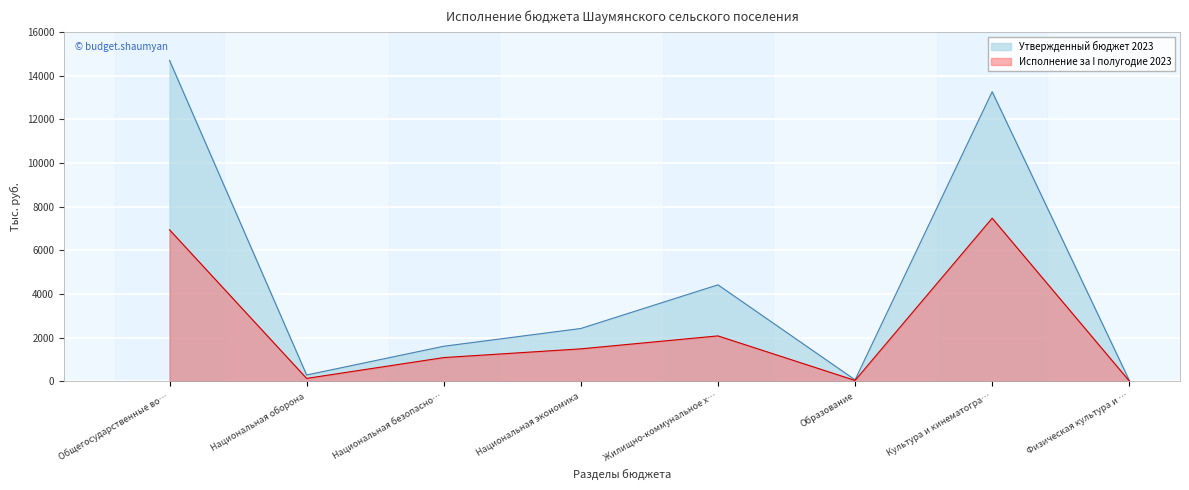

What is the difference between the Утвержденный бюджет 2023 values at Культура и кинематогра… and Физическая культура и …?

13208.2